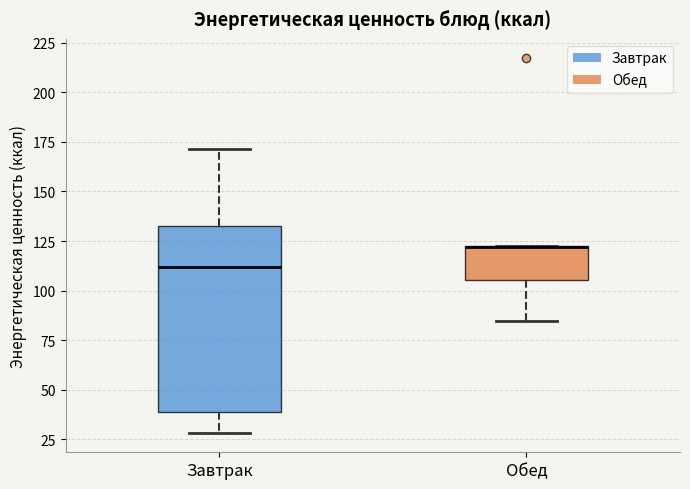

Reading left to right, read every box against the y-axis: the position of its median line, the range the box covers, and the ends of its whiskers. The values are not printed on the chart, so give them approximately, as read against the axis.

Завтрак: median 110, box 40 to 130, whiskers 30 to 170
Обед: median 120 (drawn on the box's upper edge), box 105 to 125, whiskers 85 to 125